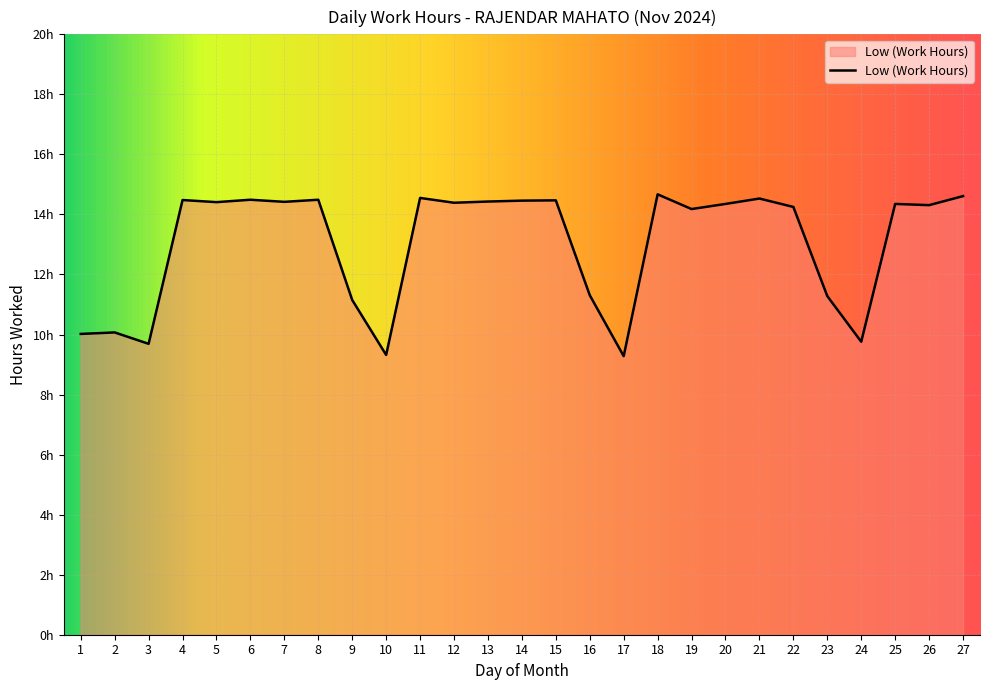

Is this an area chart (filled region under the line)?

Yes